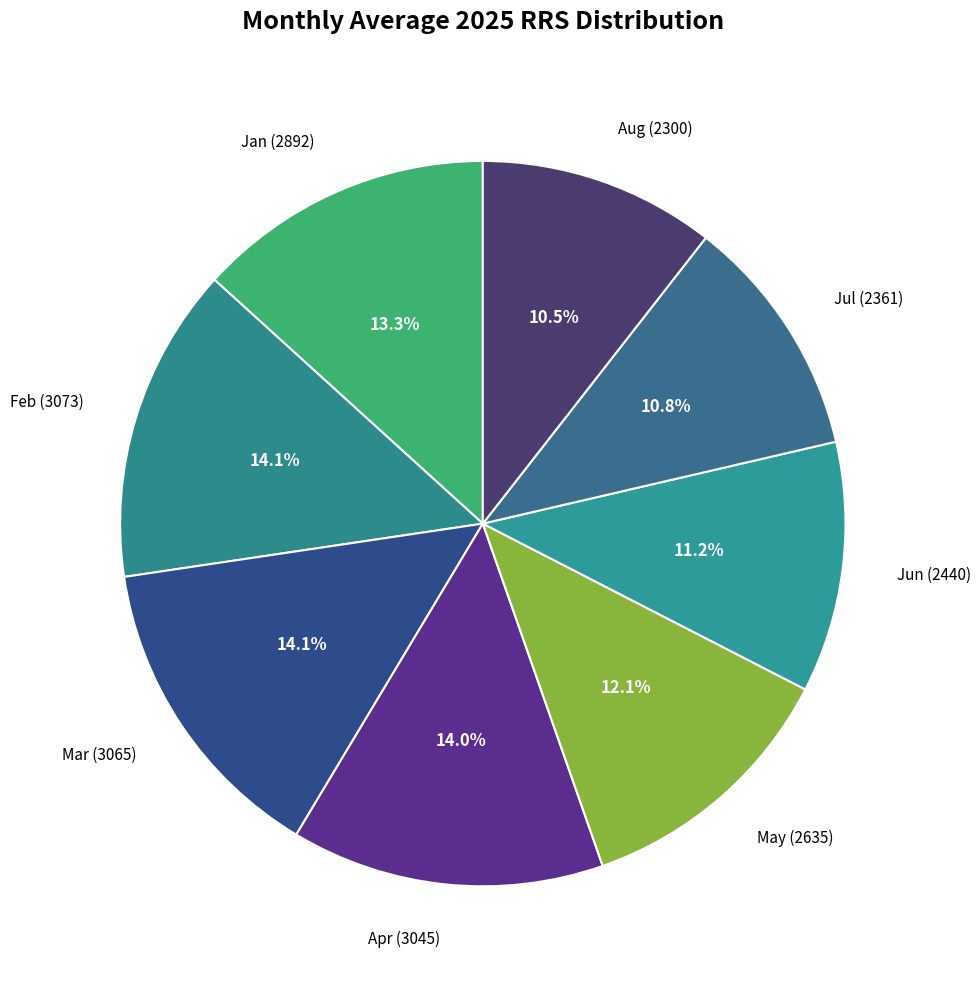

To the nearest percent, what percentage of the pie is Jan?

13%